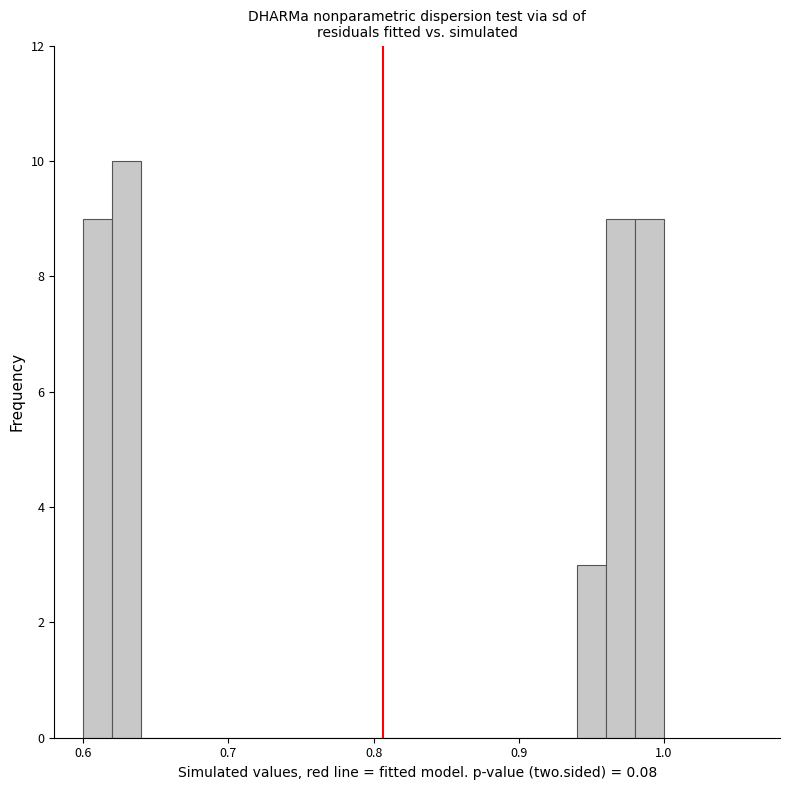

Around what value on the x-axis is the tallest bar? Give the approximate position of its centre, as read against the axis.

0.63